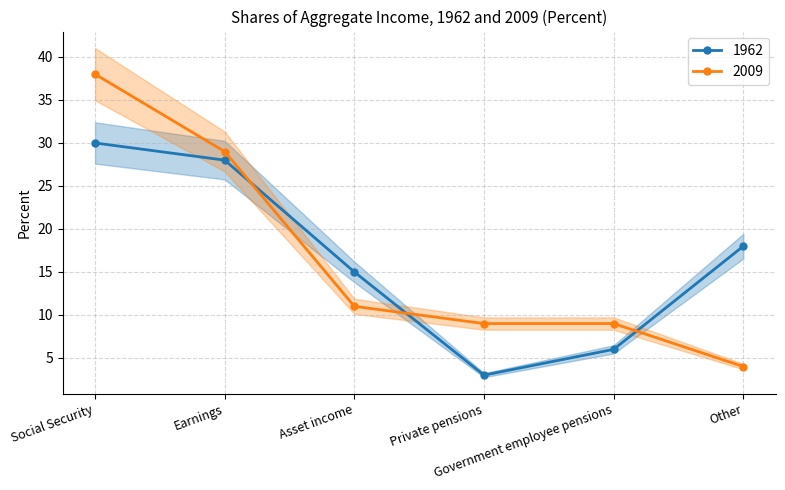

Which series changed the most between Social Security and Private pensions?

2009